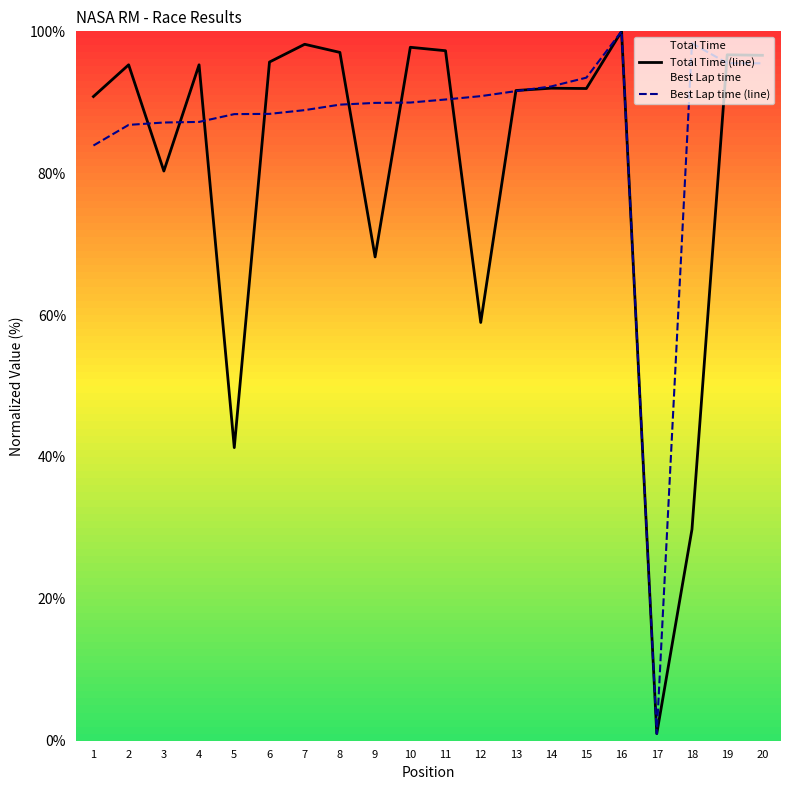

What is the value of the Best Lap time (line) point at the 19th from the left?

95.5